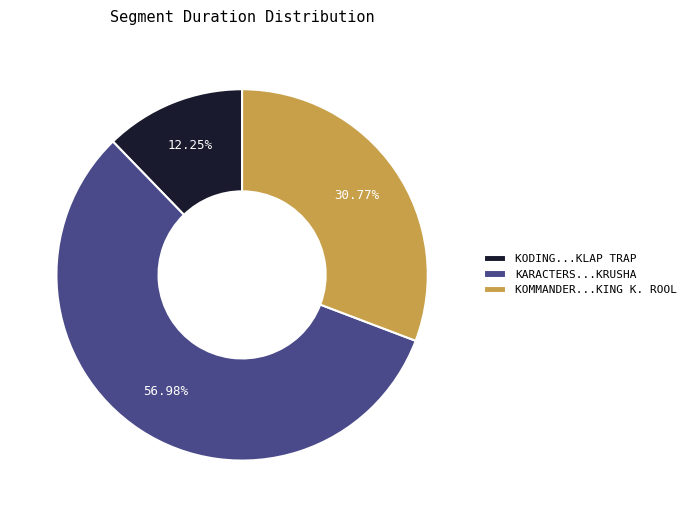

To the nearest percent, what is the combined percentage of KARACTERS...KRUSHA and KODING...KLAP TRAP?

69%